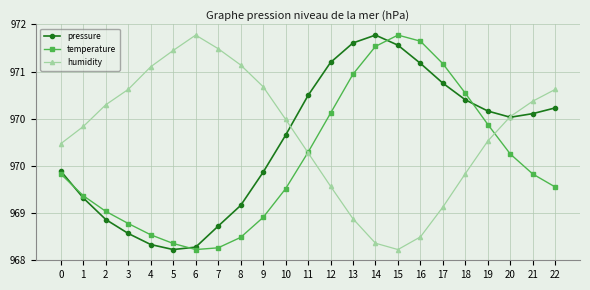

Rank the series at 14 from highest to lowest value.

pressure, temperature, humidity